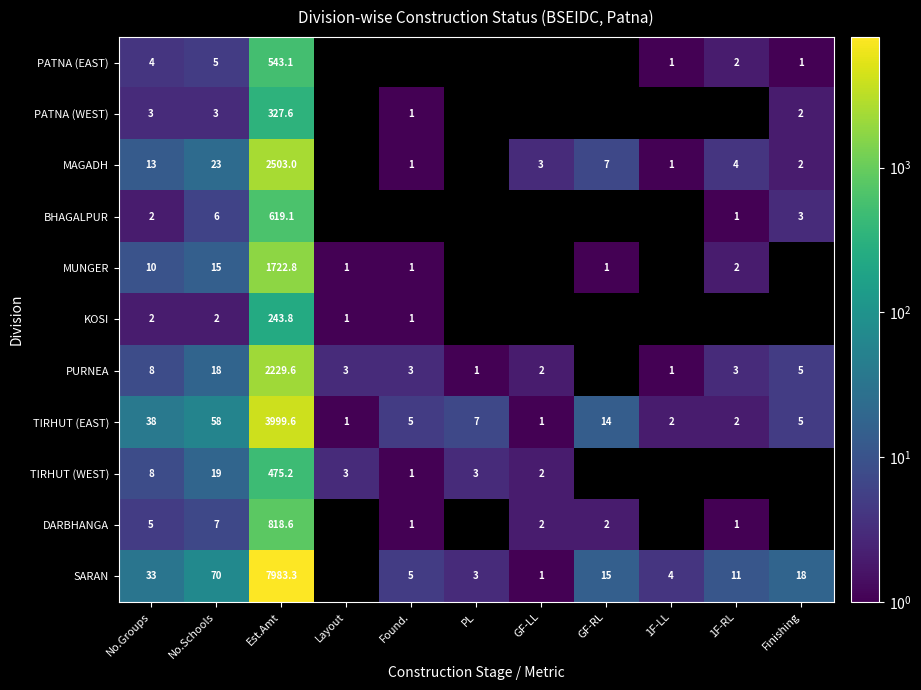

What is the sum of the SARAN values at 1F-LL and Finishing?

22.0